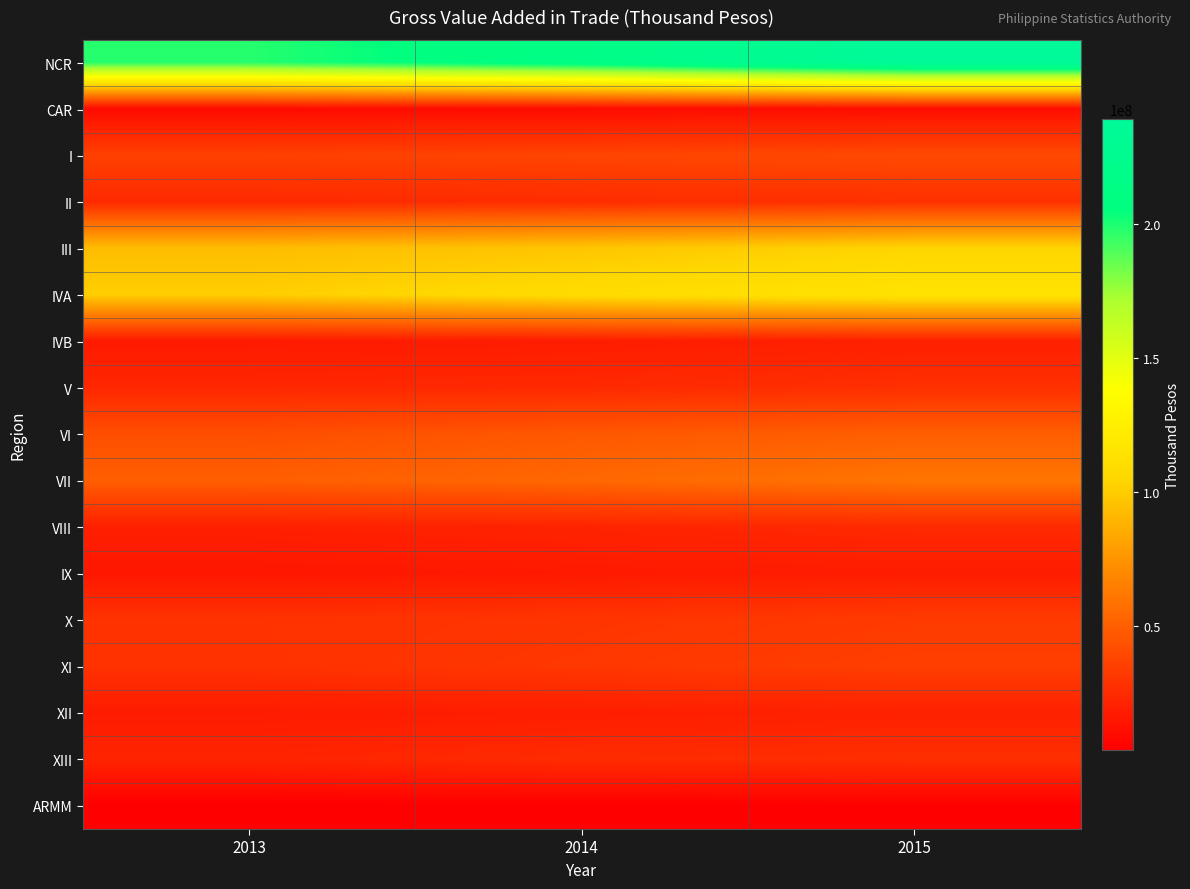

Reading left to right, list all the values displayed in this chart.

NCR: 2013=198125239	2014=214312737	2015=239041103
CAR: 2013=9461468	2014=9981639	2015=10617239
I: 2013=35323878	2014=37432362	2015=40083399
II: 2013=24351279	2014=25713502	2015=27922147
III: 2013=92843723	2014=97079741	2015=104051581
IVA: 2013=101196225	2014=109397244	2015=115233689
IVB: 2013=16711349	2014=18065967	2015=19749579
V: 2013=23254096	2014=24301516	2015=27343116
VI: 2013=41961563	2014=46642408	2015=49759366
VII: 2013=49740597	2014=54133705	2015=60658762
VIII: 2013=19657476	2014=21602583	2015=24460072
IX: 2013=15187185	2014=16581766	2015=17933105
X: 2013=28636590	2014=30053982	2015=32879585
XI: 2013=28322180	2014=31377924	2015=34726586
XII: 2013=17420337	2014=18637934	2015=20485385
XIII: 2013=21841004	2014=25477416	2015=26764369
ARMM: 2013=3877497	2014=4088159	2015=4342006